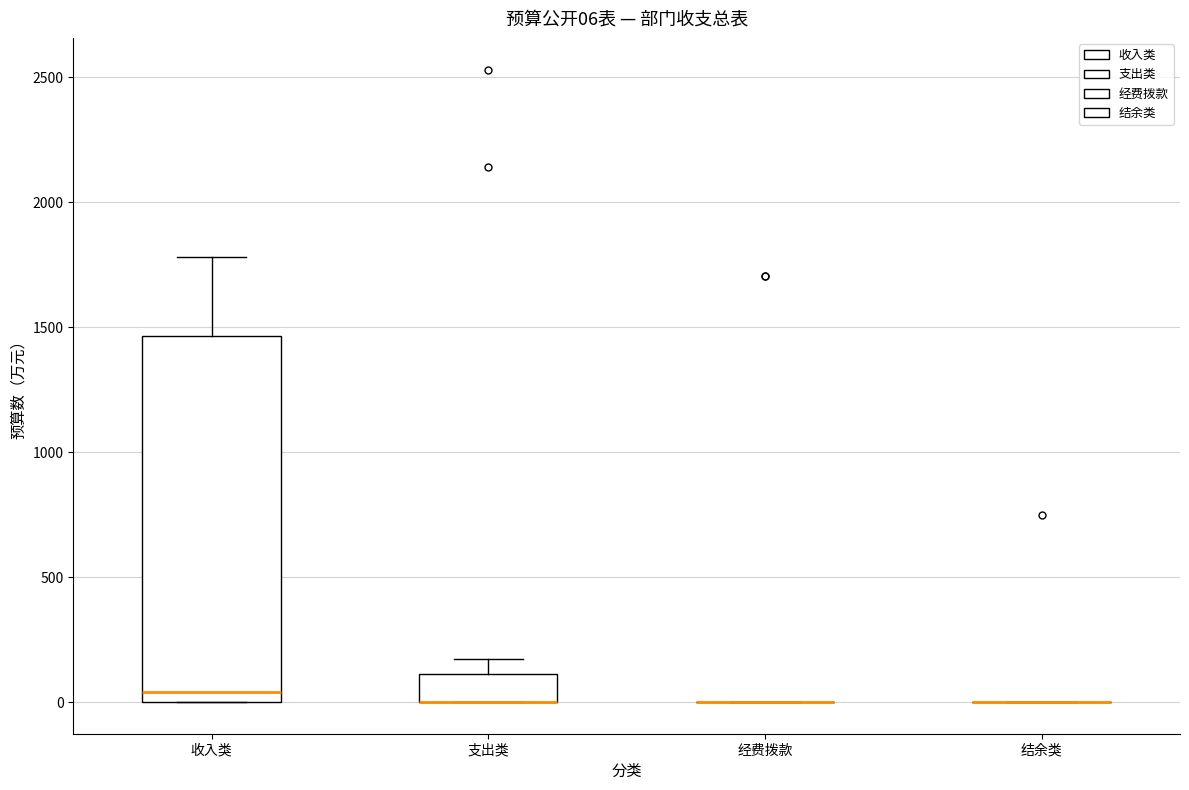

Comparing the boxes themselves (not the whiskers), which one is the tallest?

收入类